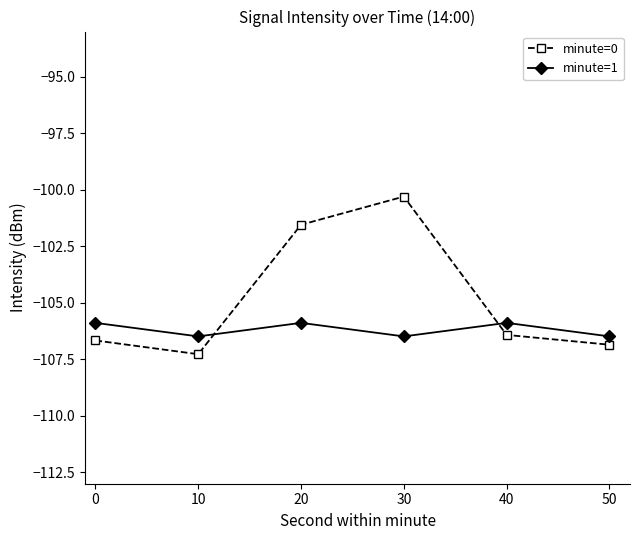

What is the value of the minute=1 point at the 4th from the left?

-106.5